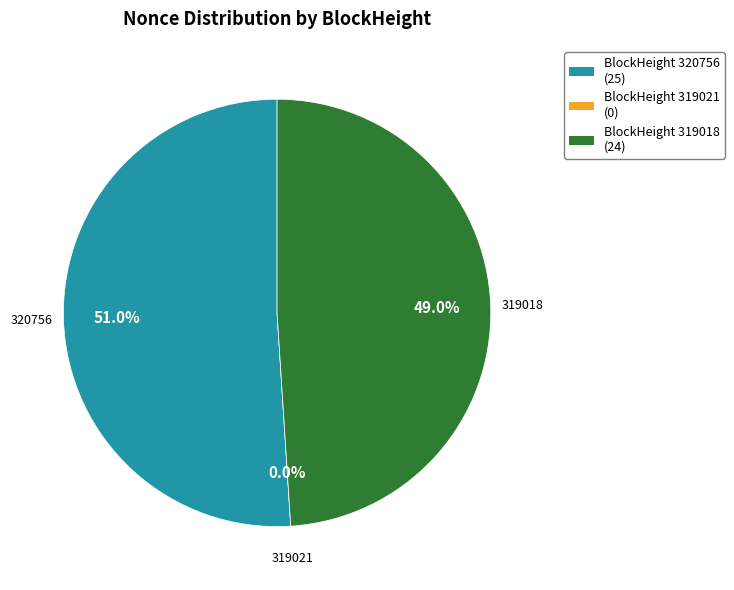

What is the ratio of the value at 319018 to the value at 320756?

1.0